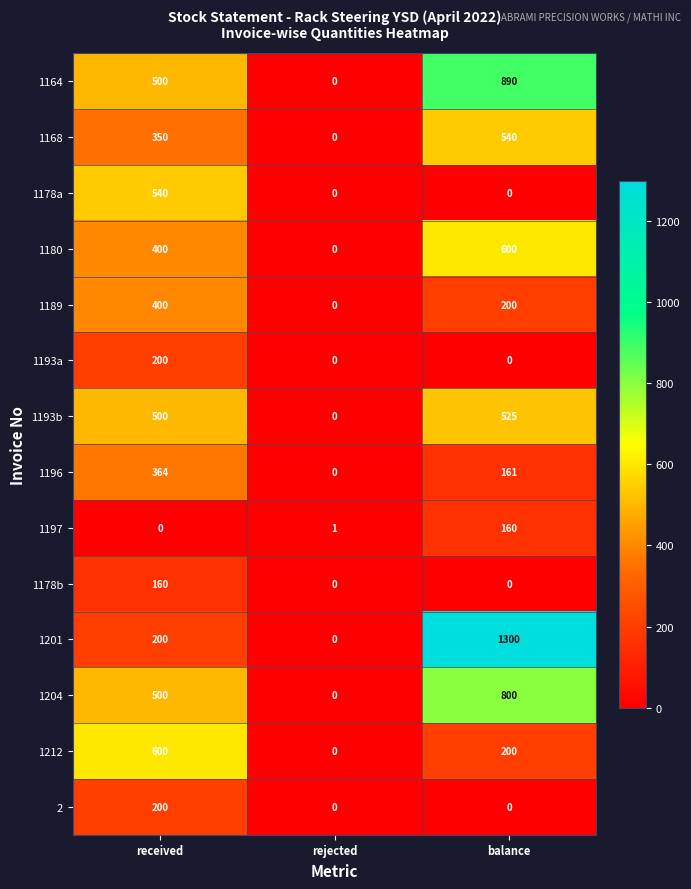

How many positive values does the 1180 series have?

2